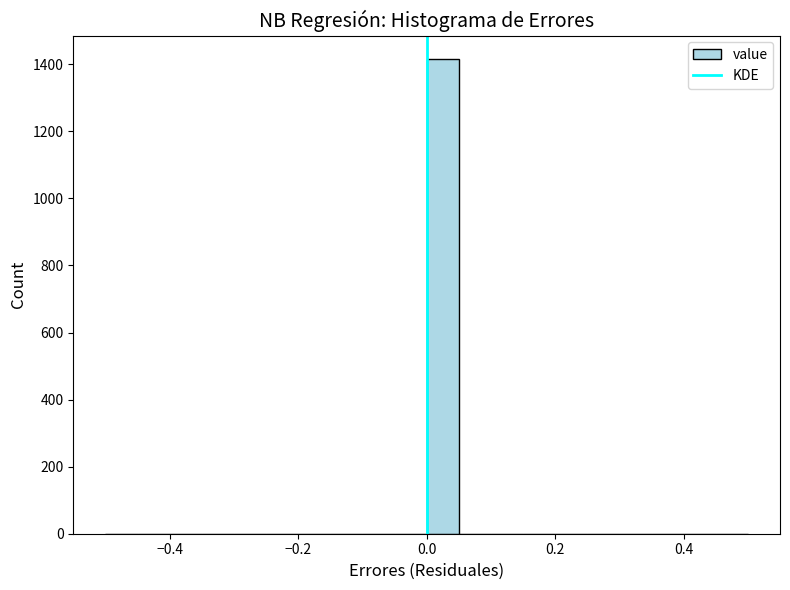

Around what value on the x-axis is the tallest bar? Give the approximate position of its centre, as read against the axis.

0.02